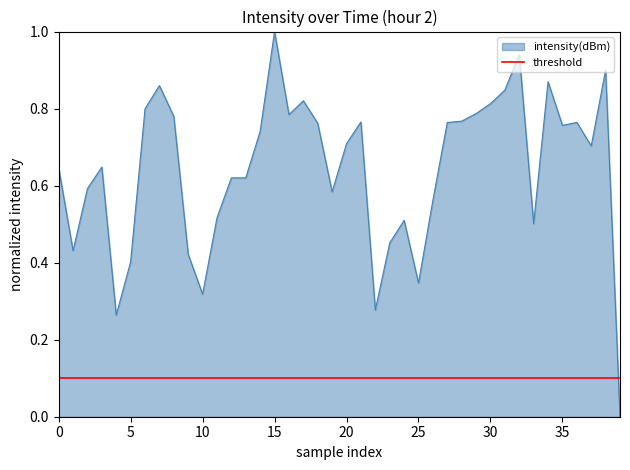

Which category has the lowest value across all series?

39